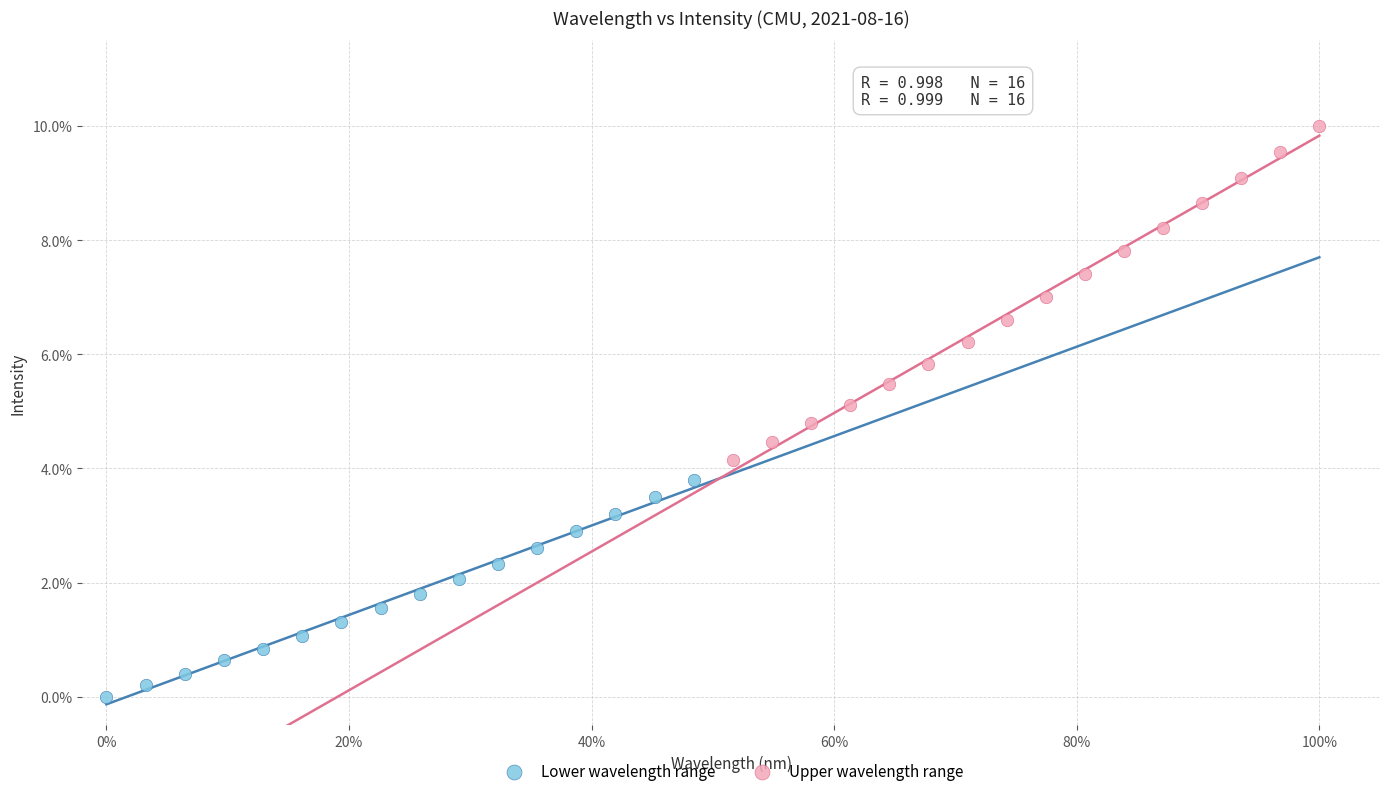

Which series reaches the minimum Y coordinate?

Lower wavelength range